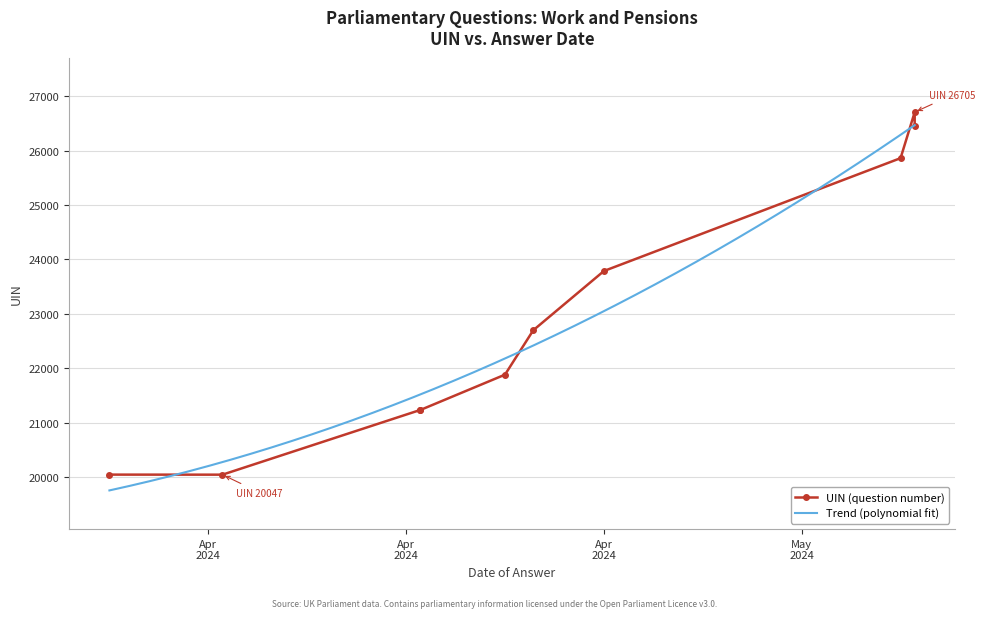

What is the maximum value for Trend (polynomial fit)?

26466.8